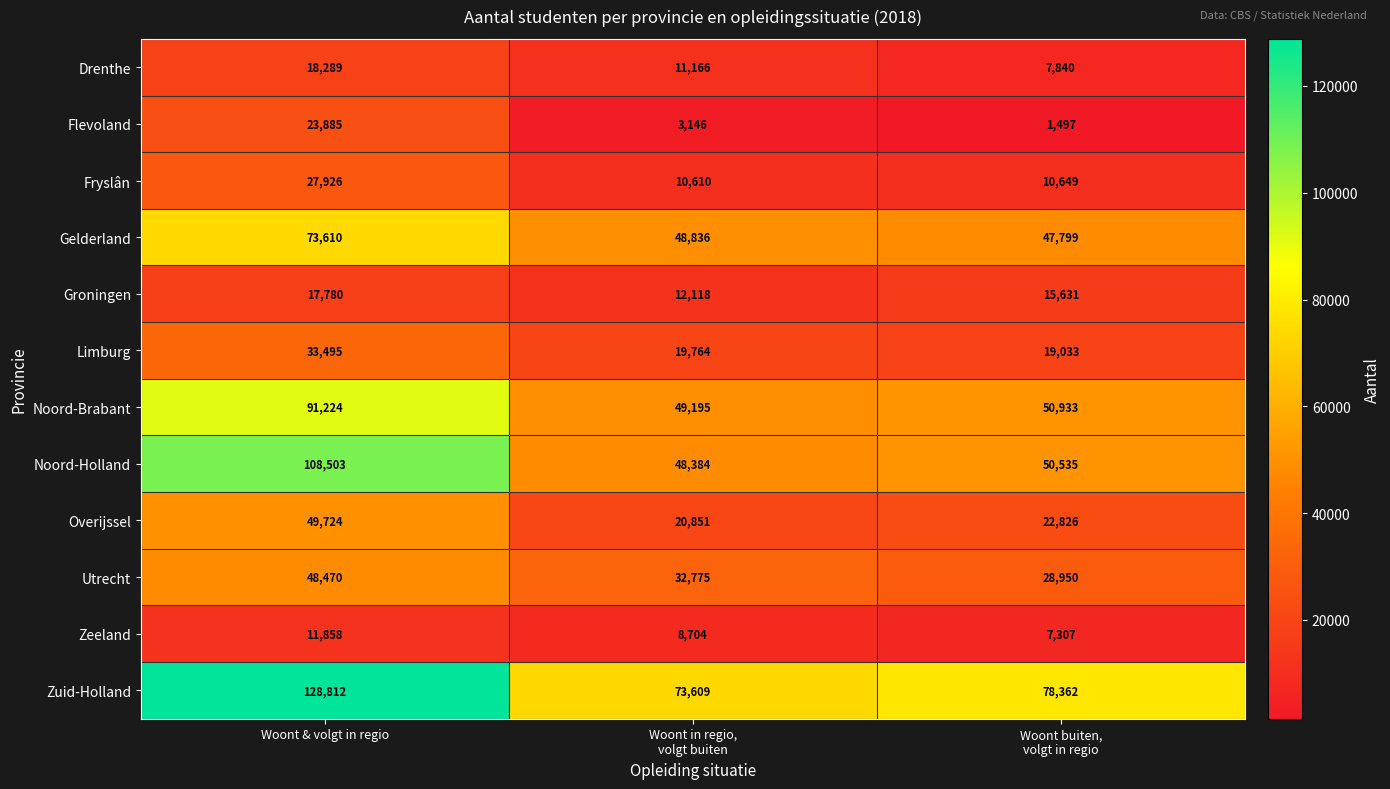

What is the spread (max minus min) of values at Woont & volgt in regio?

116954